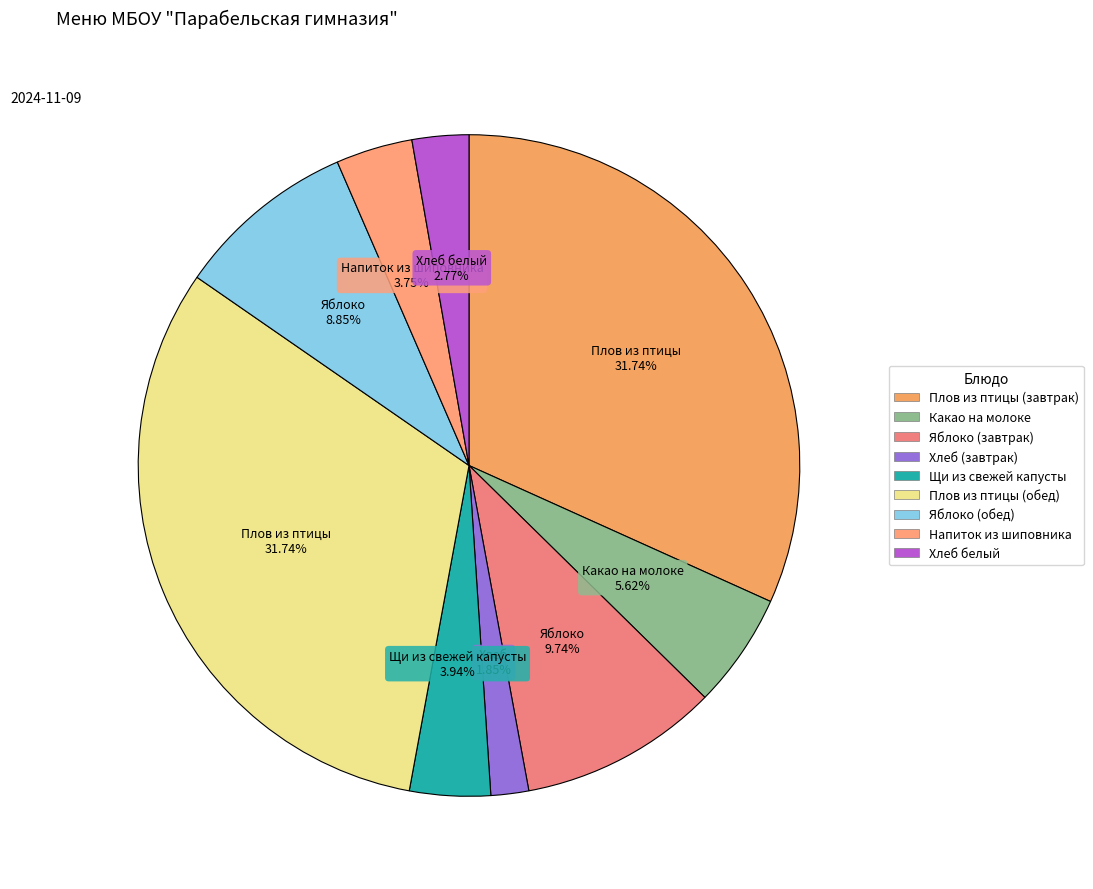

Is Хлеб белый the majority of the pie?

No